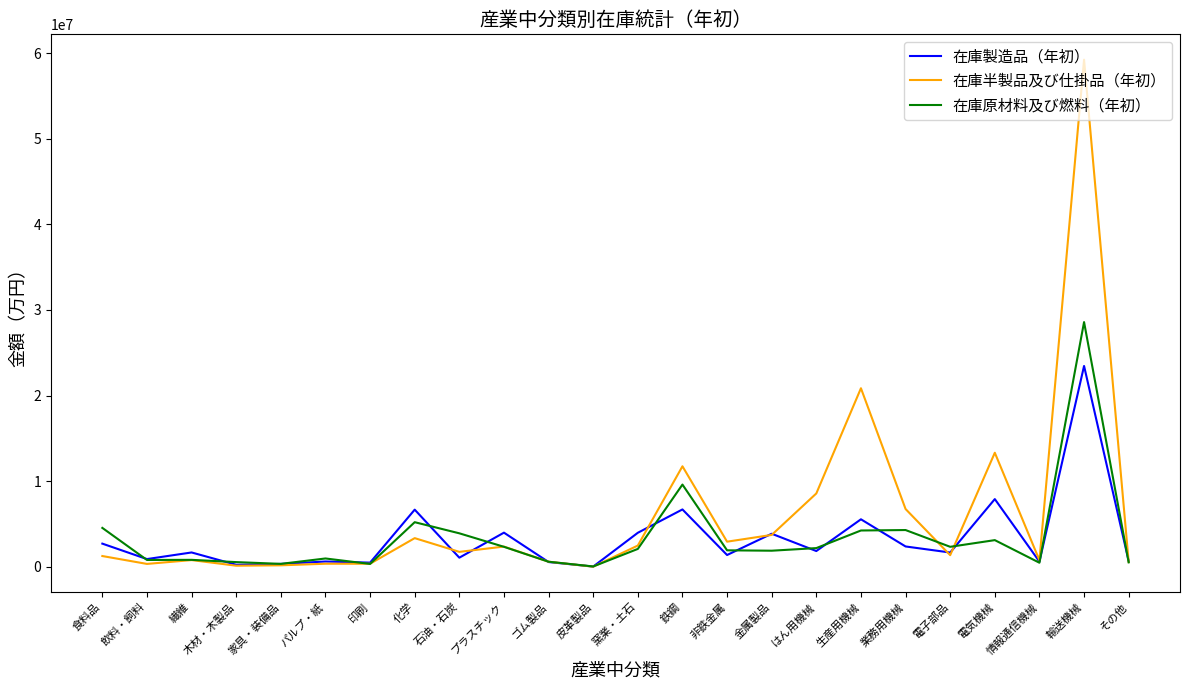

Rank the series by their maximum value, from lowest to highest.

在庫製造品（年初）, 在庫原材料及び燃料（年初）, 在庫半製品及び仕掛品（年初）